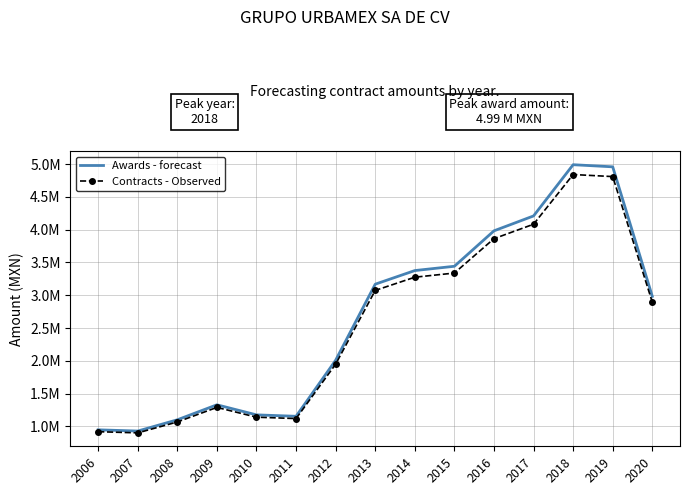

What are all the series names shown in the legend?

Awards - forecast, Contracts - Observed